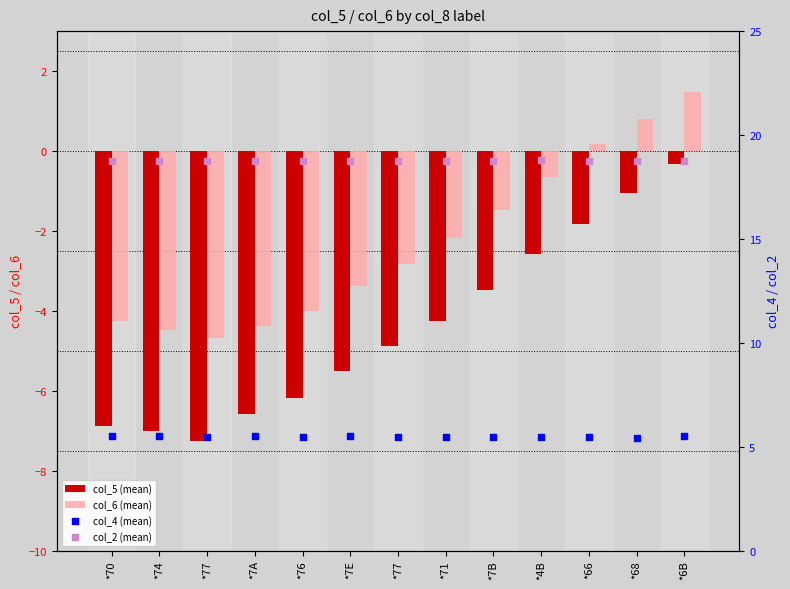

Which series contains the lowest Y value?

col_5 (mean)